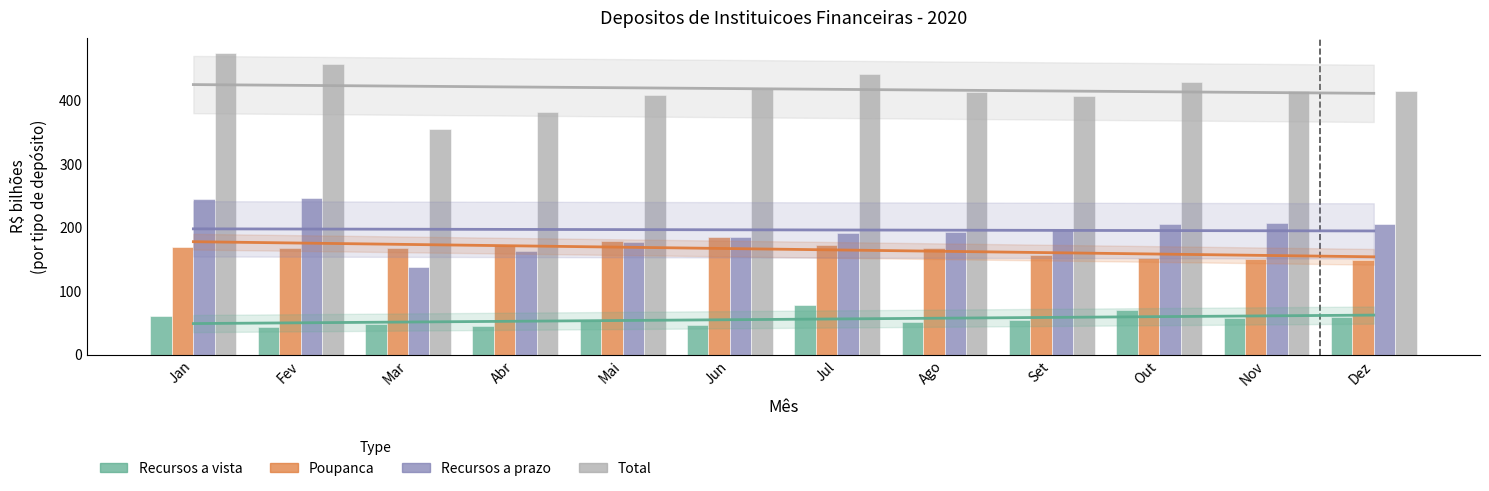

What is the total value across all series at Mai?

817.8